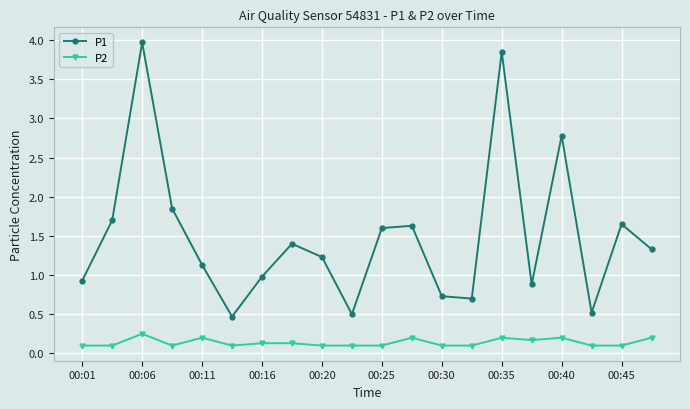

What is the maximum value for P1?

4.0